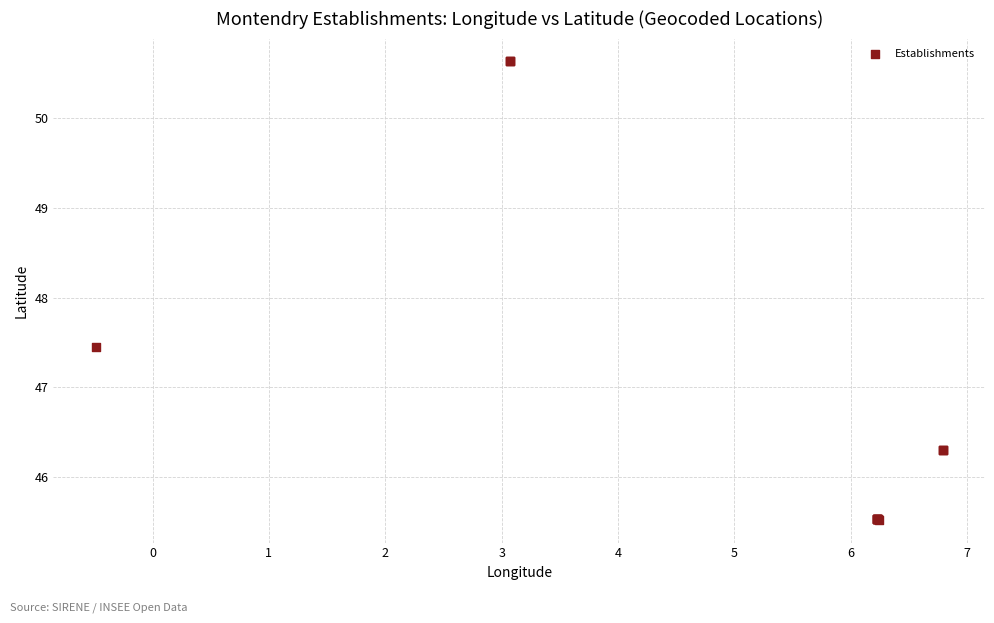

What Y value in the scatter plot is closest to 48?

47.4